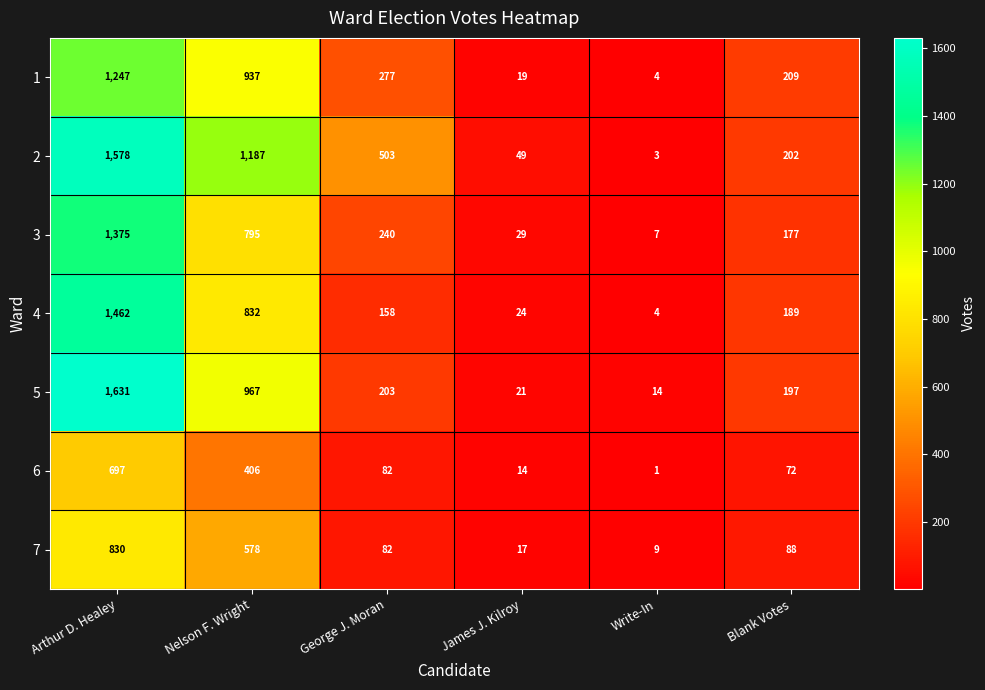

Rank the series by their maximum value, from highest to lowest.

5, 2, 4, 3, 1, 7, 6